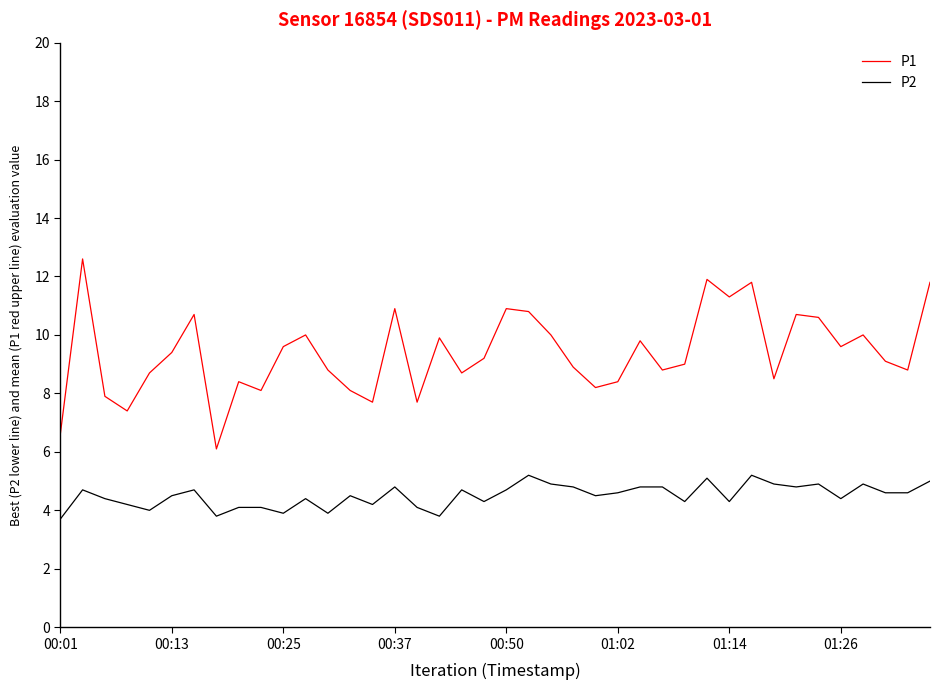

Which series has the largest total across all categories?

P1